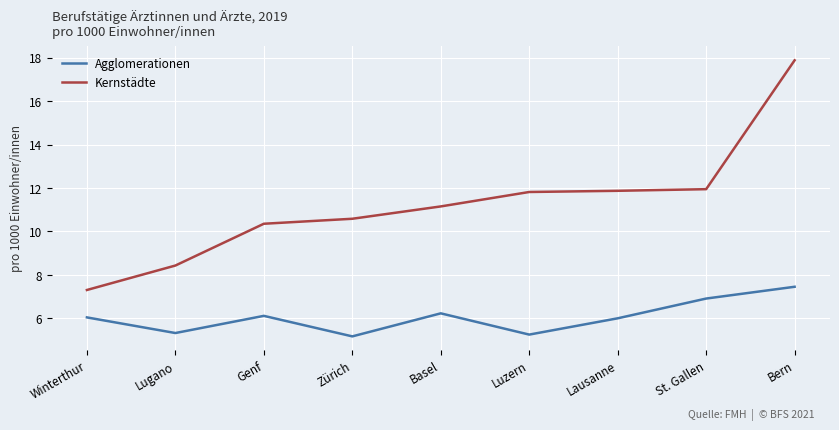

What is the smallest value displayed?

5.2